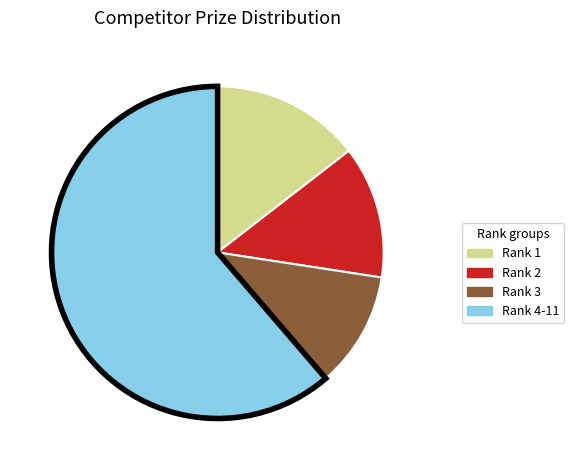

Does any single category account for the majority?

Yes